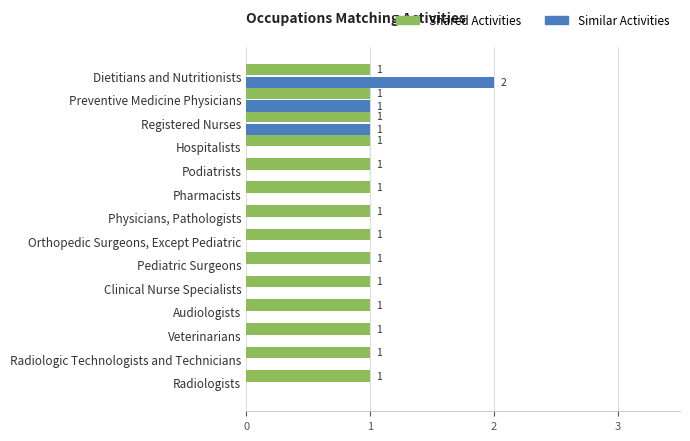

Which series changed the most between Registered Nurses and Hospitalists?

Similar Activities